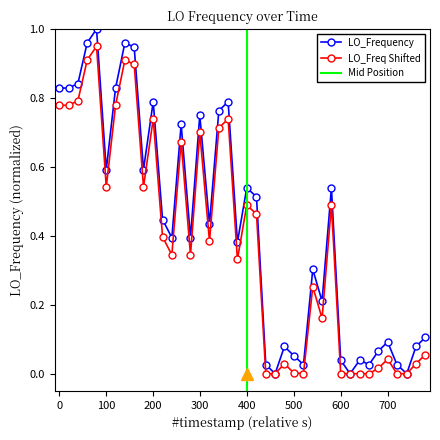

In LO_Frequency, how many points are higher than both neighbors (excluding endpoints)?

12